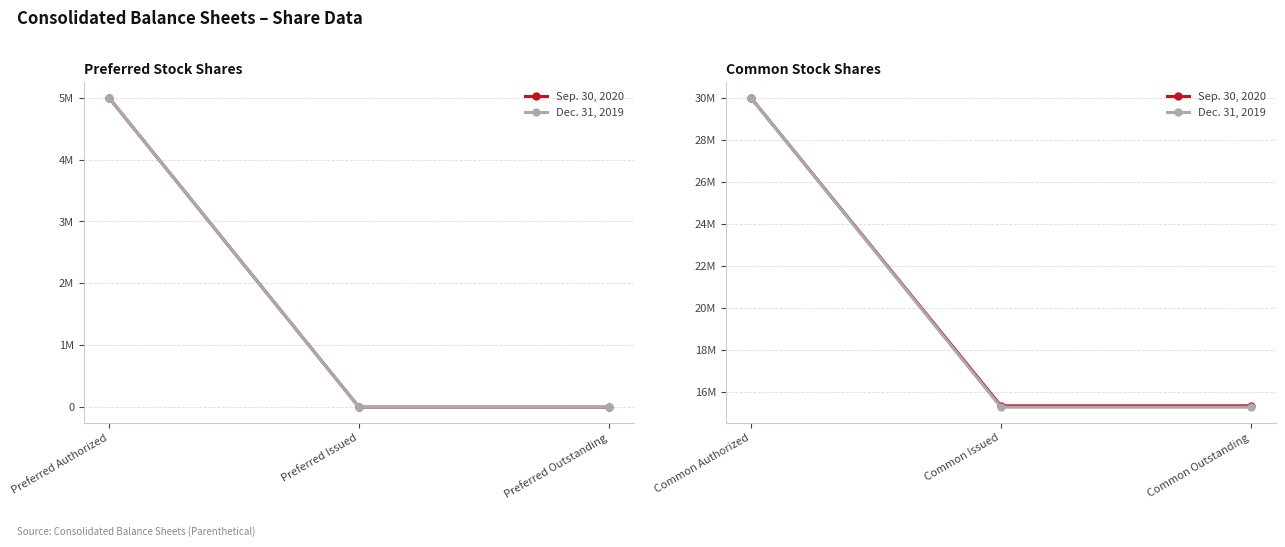

What is the difference between the maximum and minimum values in the Dec. 31, 2019 series?

14737000